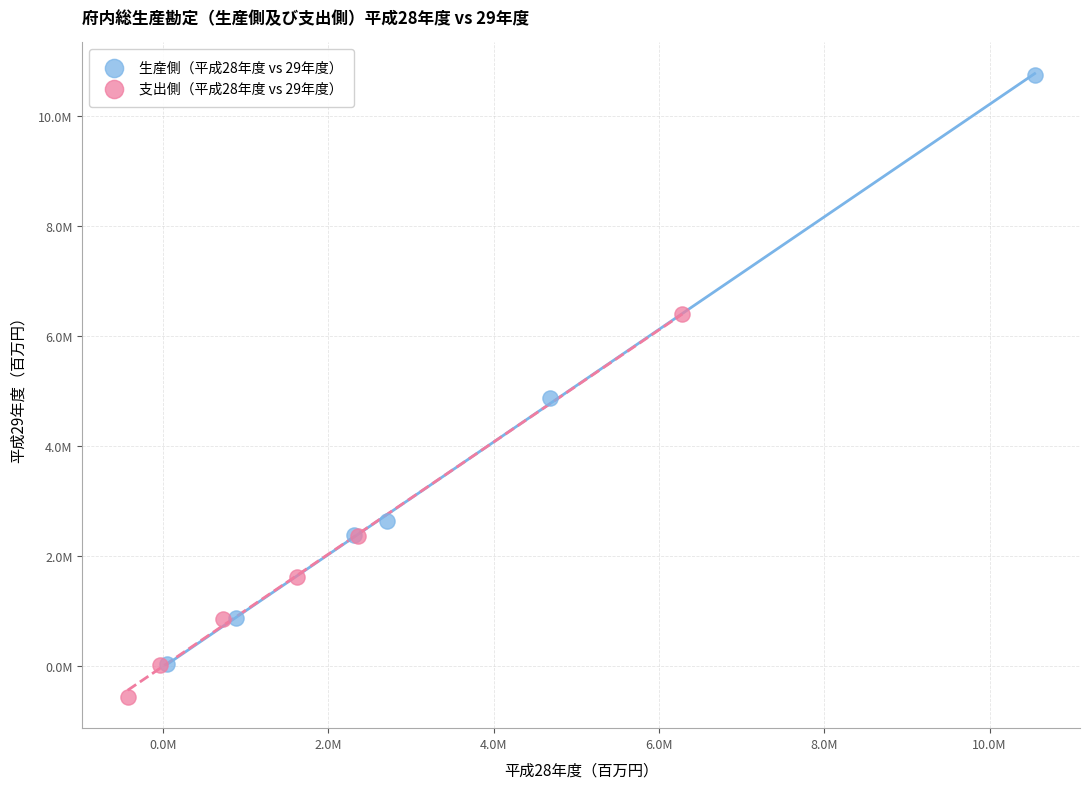

What are all the series names shown in the legend?

生産側（平成28年度 vs 29年度）, 支出側（平成28年度 vs 29年度）